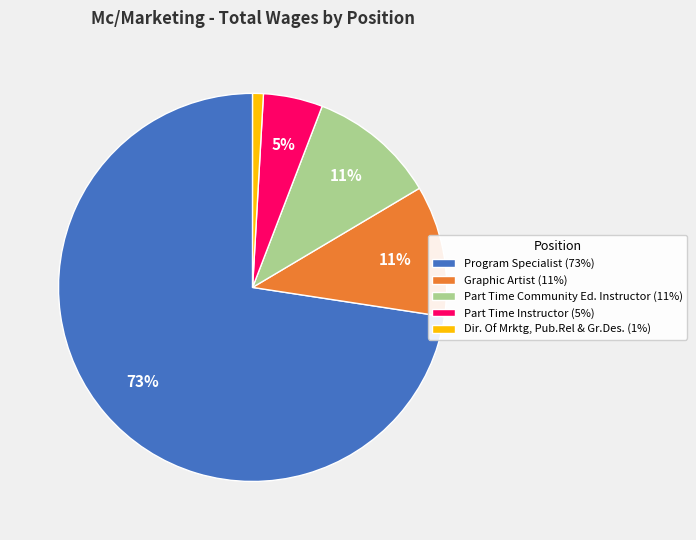

Combined, do Part Time Instructor (5%) and Dir. Of Mrktg, Pub.Rel & Gr.Des. (1%) account for over 50%?

No